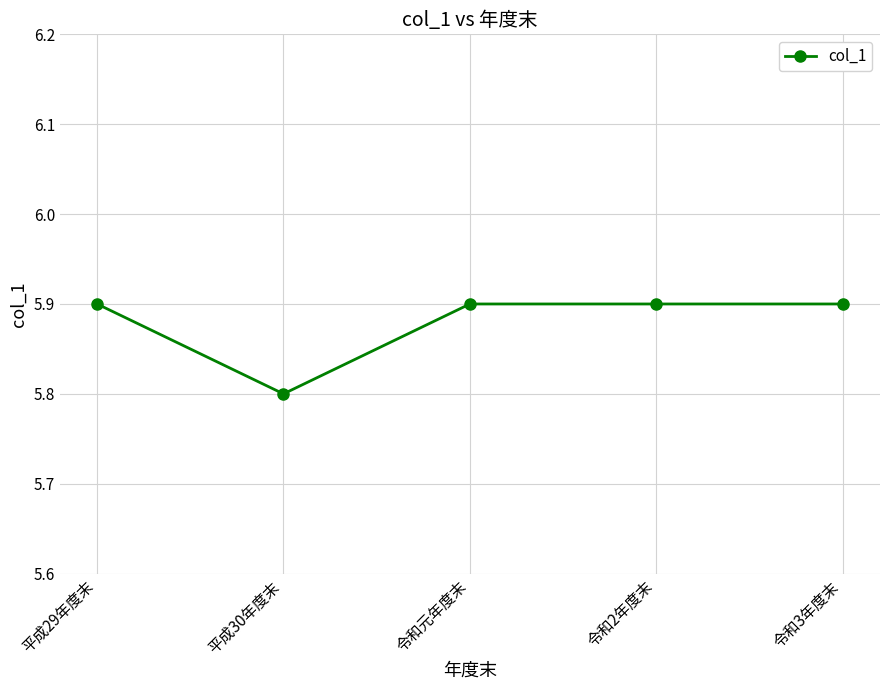

How many categories are shown in the chart?

5